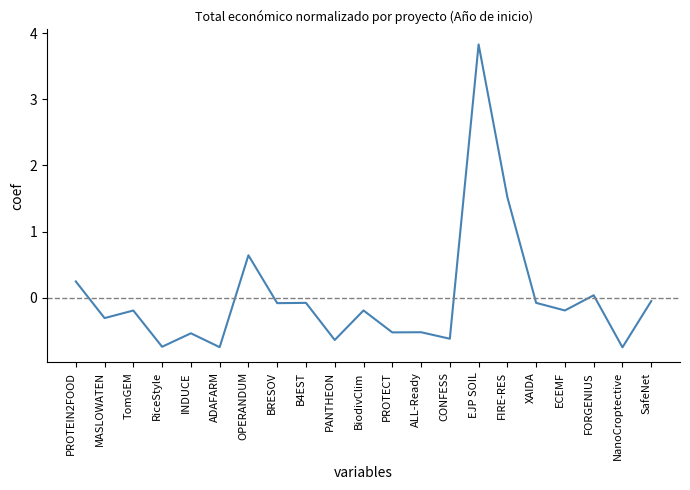

At which label does the data first exceed 0?

PROTEIN2FOOD